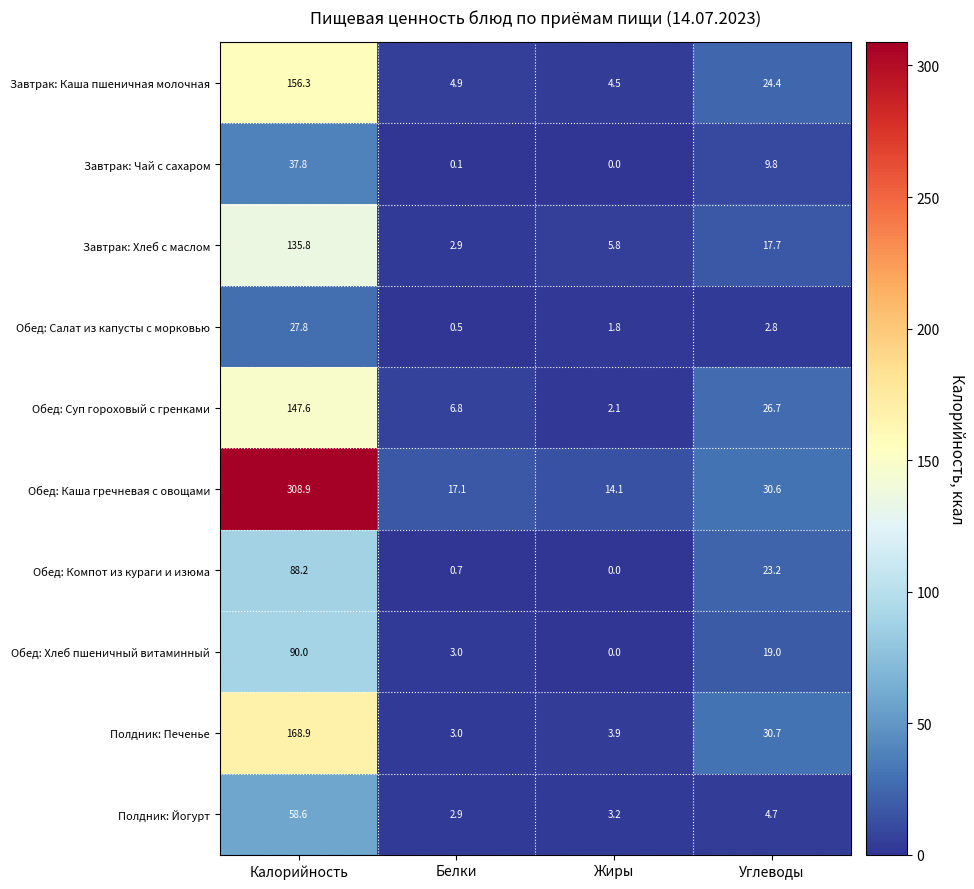

What is the approximate value of Обед: Салат из капусты с морковью at Углеводы?

2.8